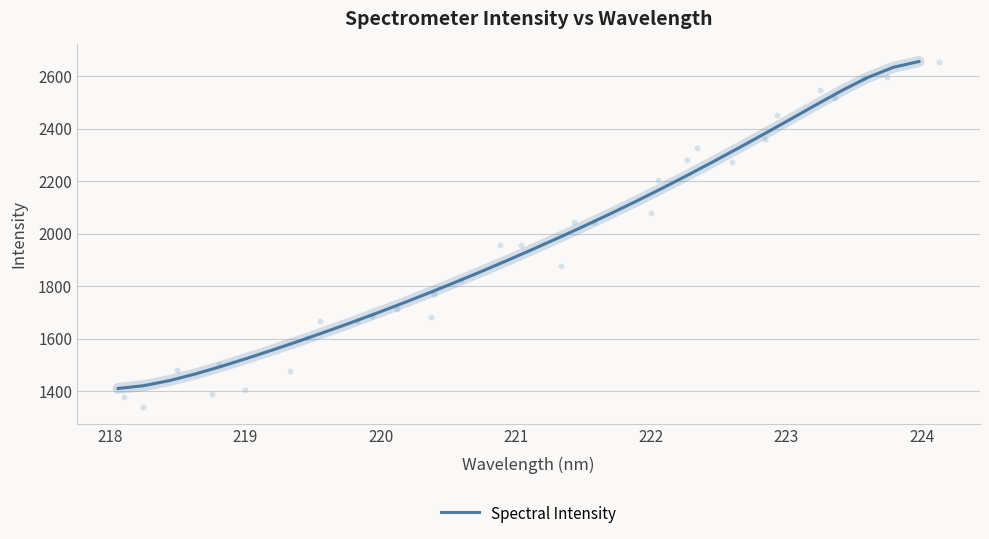

What is the highest value of the Spectral Intensity series?

2656.3